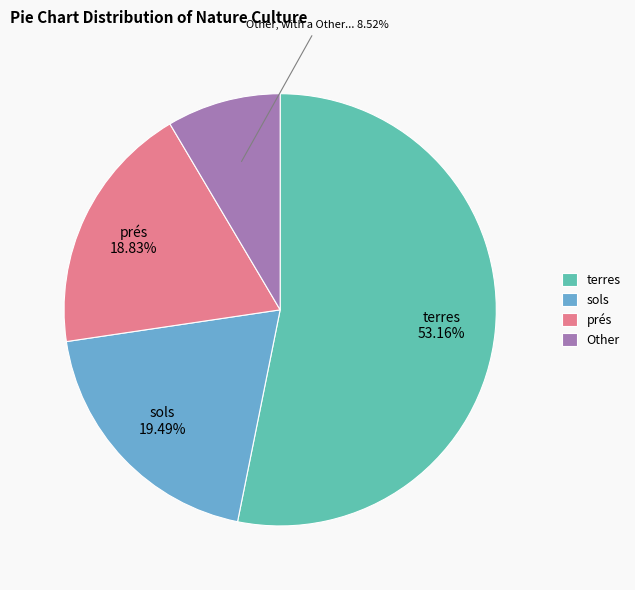

How many slices are in this pie chart?

4